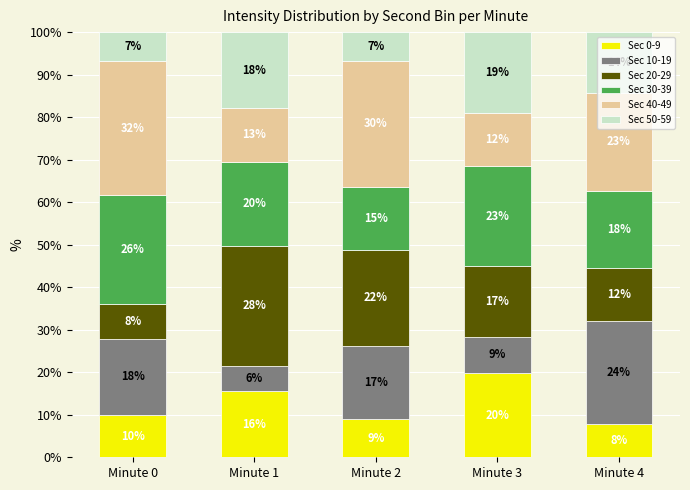

Rank the series by their maximum value, from lowest to highest.

Sec 50-59, Sec 0-9, Sec 10-19, Sec 30-39, Sec 20-29, Sec 40-49